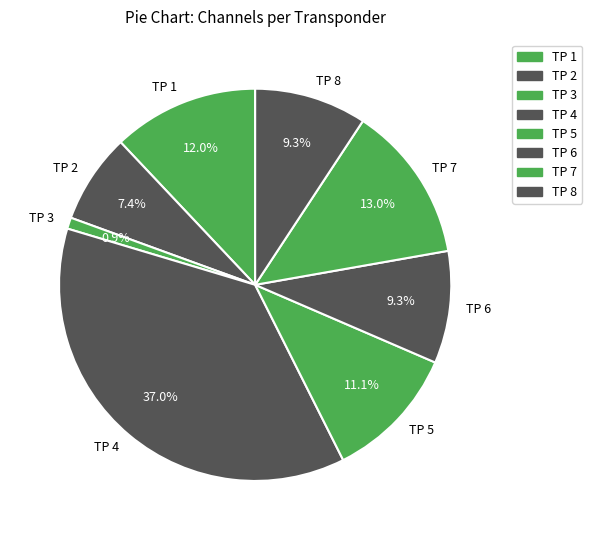

Between TP 8 and TP 2, which is larger?

TP 8